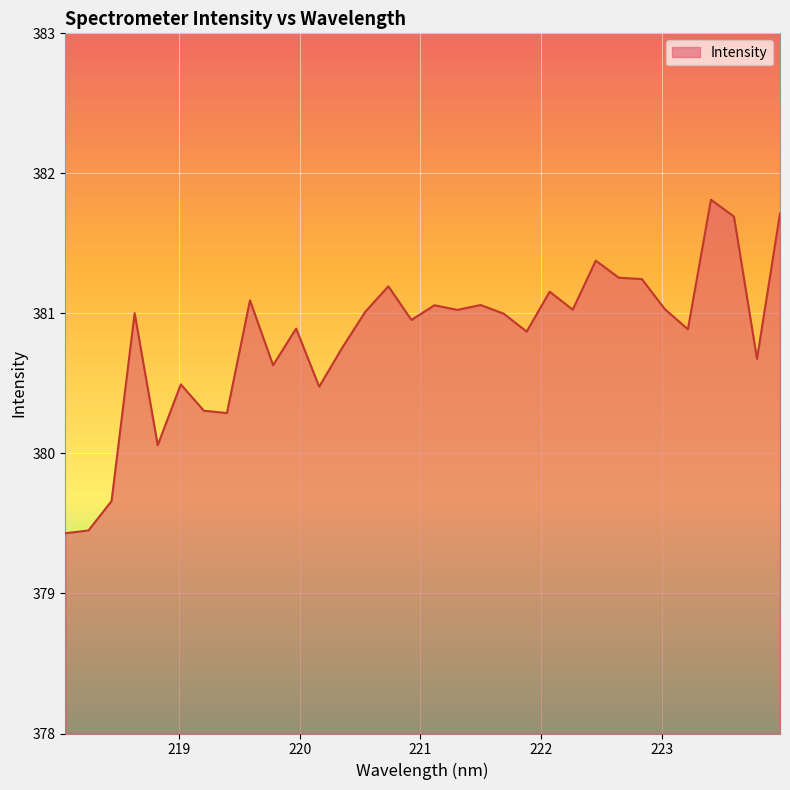

What is the maximum value shown in the chart?

381.8